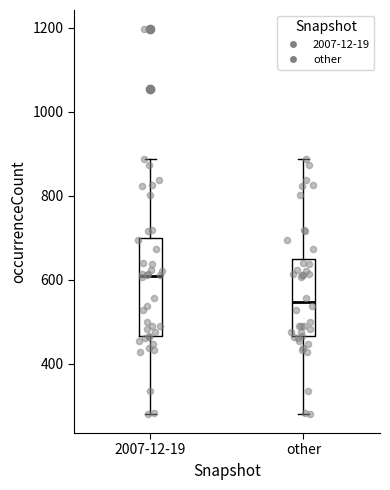

Comparing the boxes themselves (not the whiskers), which one is the tallest?

2007-12-19